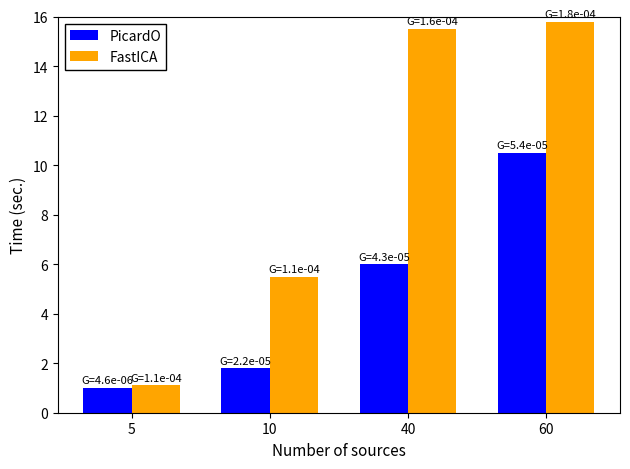

At 10, list the series in order from largest to smallest.

FastICA, PicardO